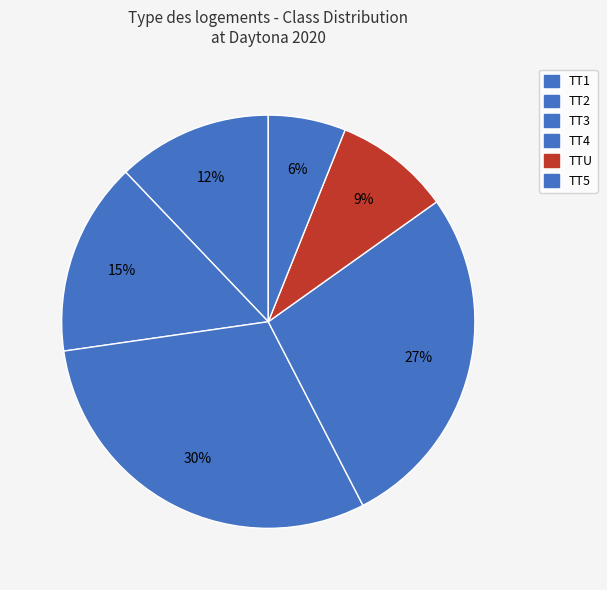

Rank the categories by value from highest to lowest.

TT3, TT4, TT2, TT1, TTU, TT5